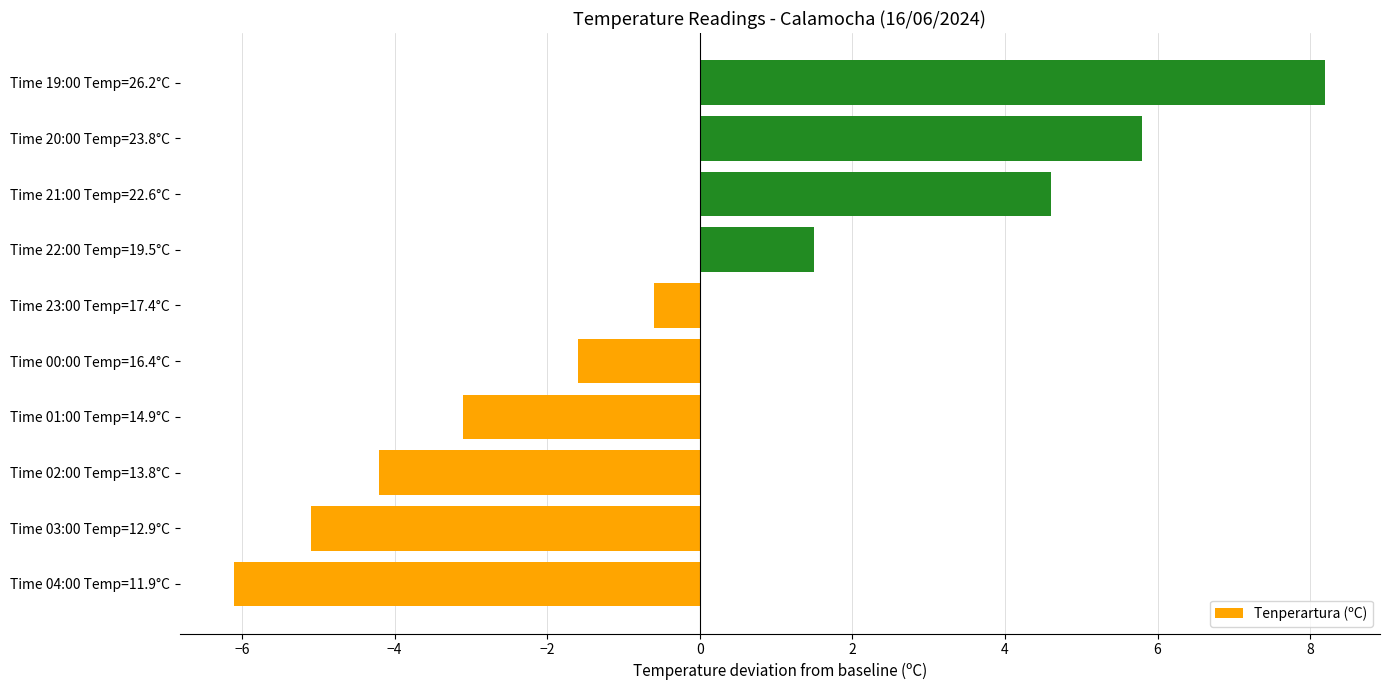

List the labels in order of value, largest first.

Time 19:00 Temp=26.2°C, Time 20:00 Temp=23.8°C, Time 21:00 Temp=22.6°C, Time 22:00 Temp=19.5°C, Time 23:00 Temp=17.4°C, Time 00:00 Temp=16.4°C, Time 01:00 Temp=14.9°C, Time 02:00 Temp=13.8°C, Time 03:00 Temp=12.9°C, Time 04:00 Temp=11.9°C